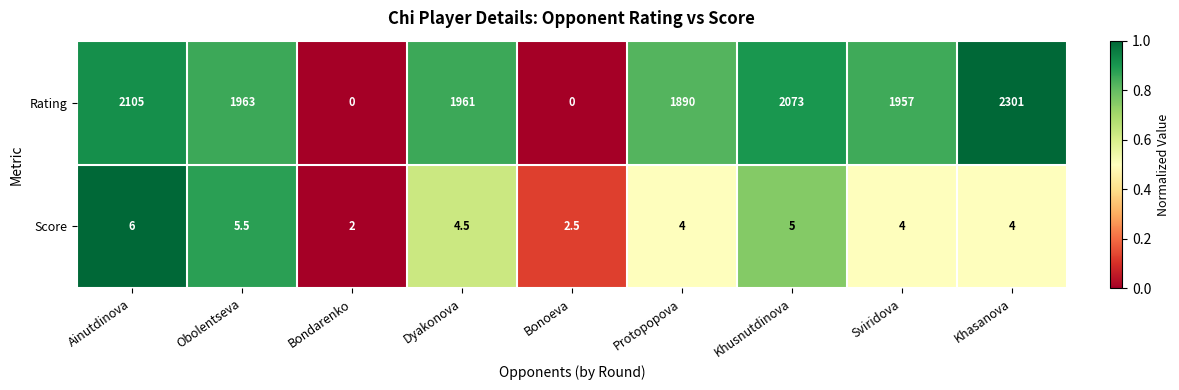

At which label is Rating closest to 1150?

Protopopova